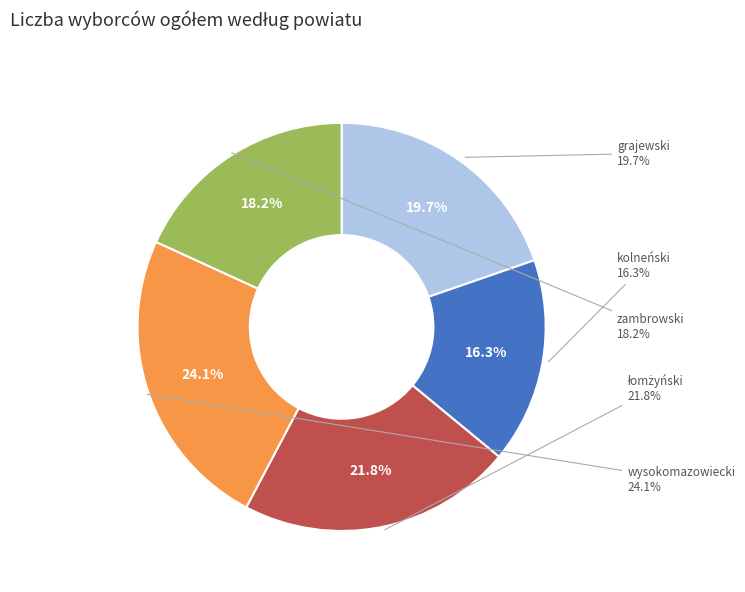

Does kolneński account for over 50% of the chart?

No